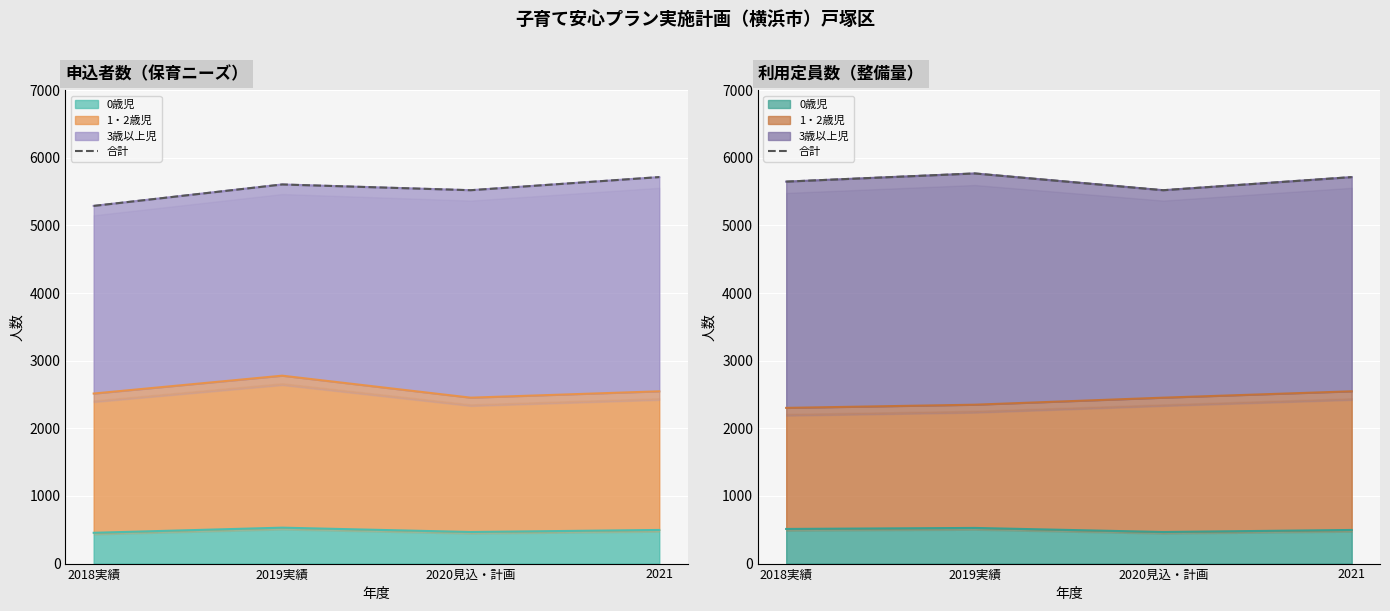

Where is the first local minimum?

2020見込・計画